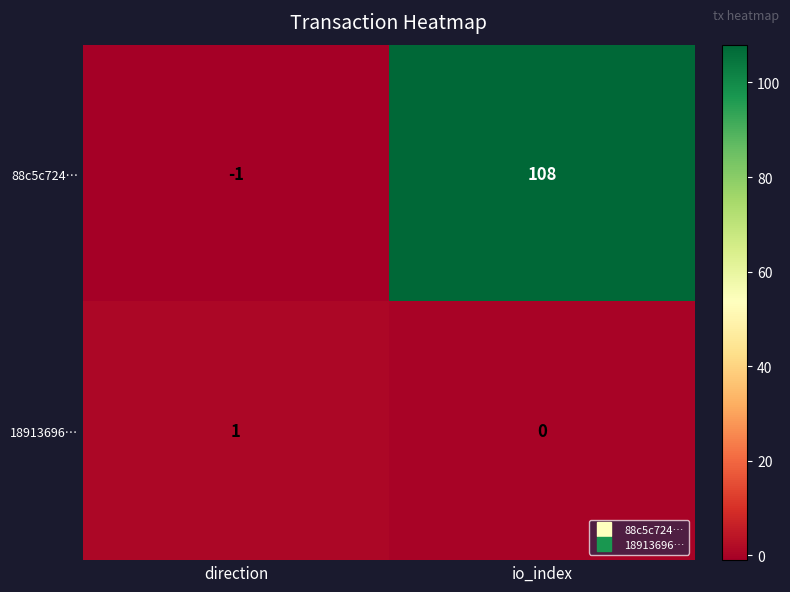

The 88c5c724… series shows 159 at io_index. True or false?

False